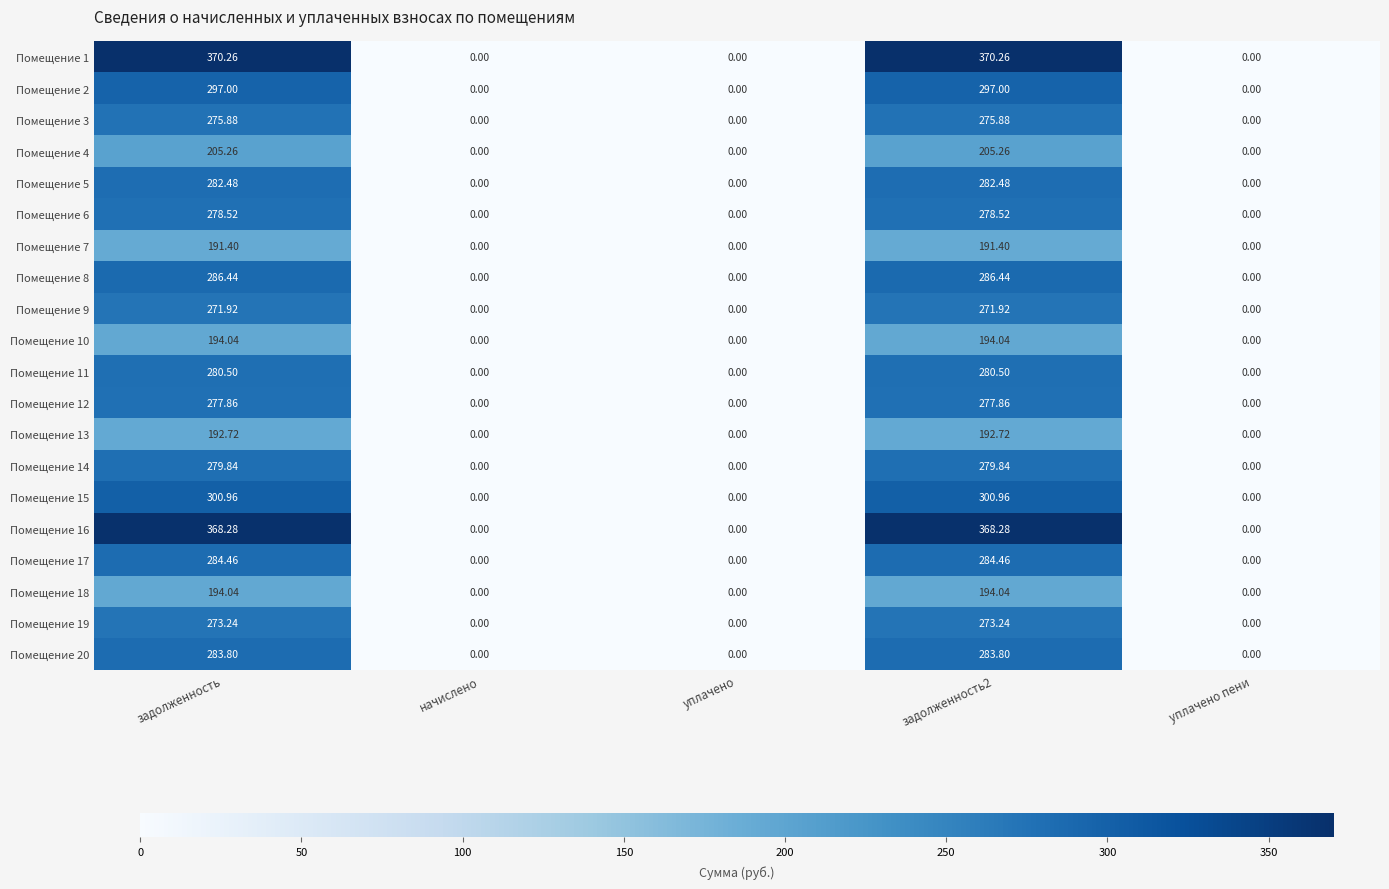

Is the value of Помещение 17 at задолженность2 greater than the value of Помещение 6 at уплачено?

Yes